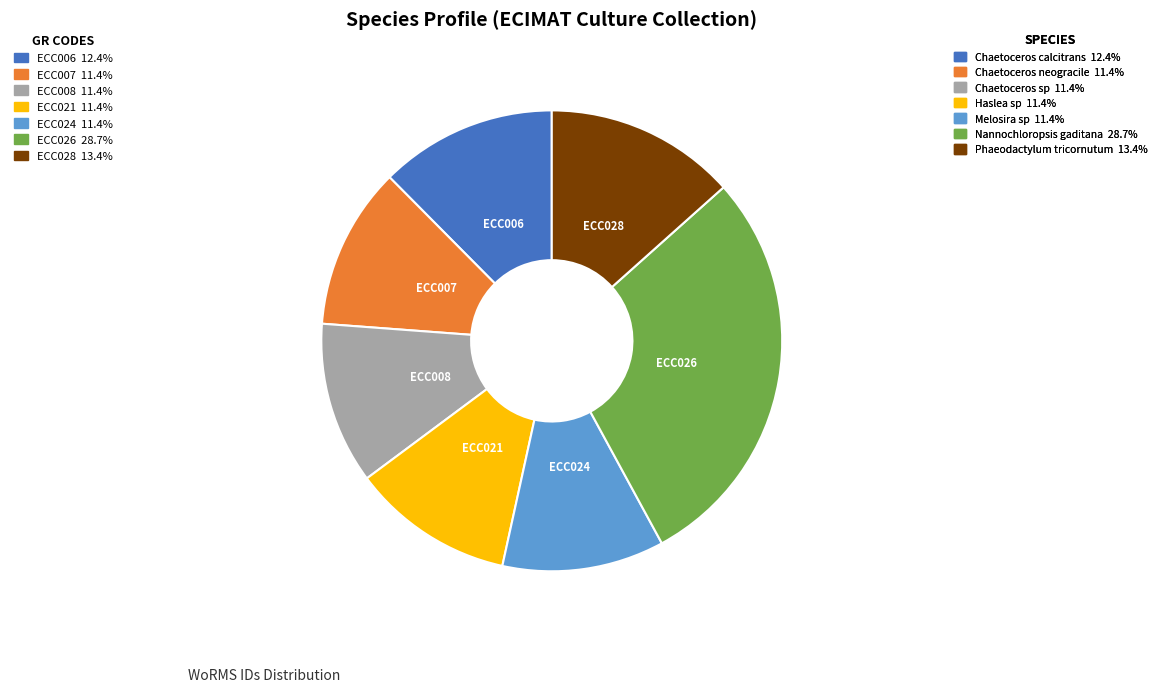

Is there a majority slice in this chart?

No